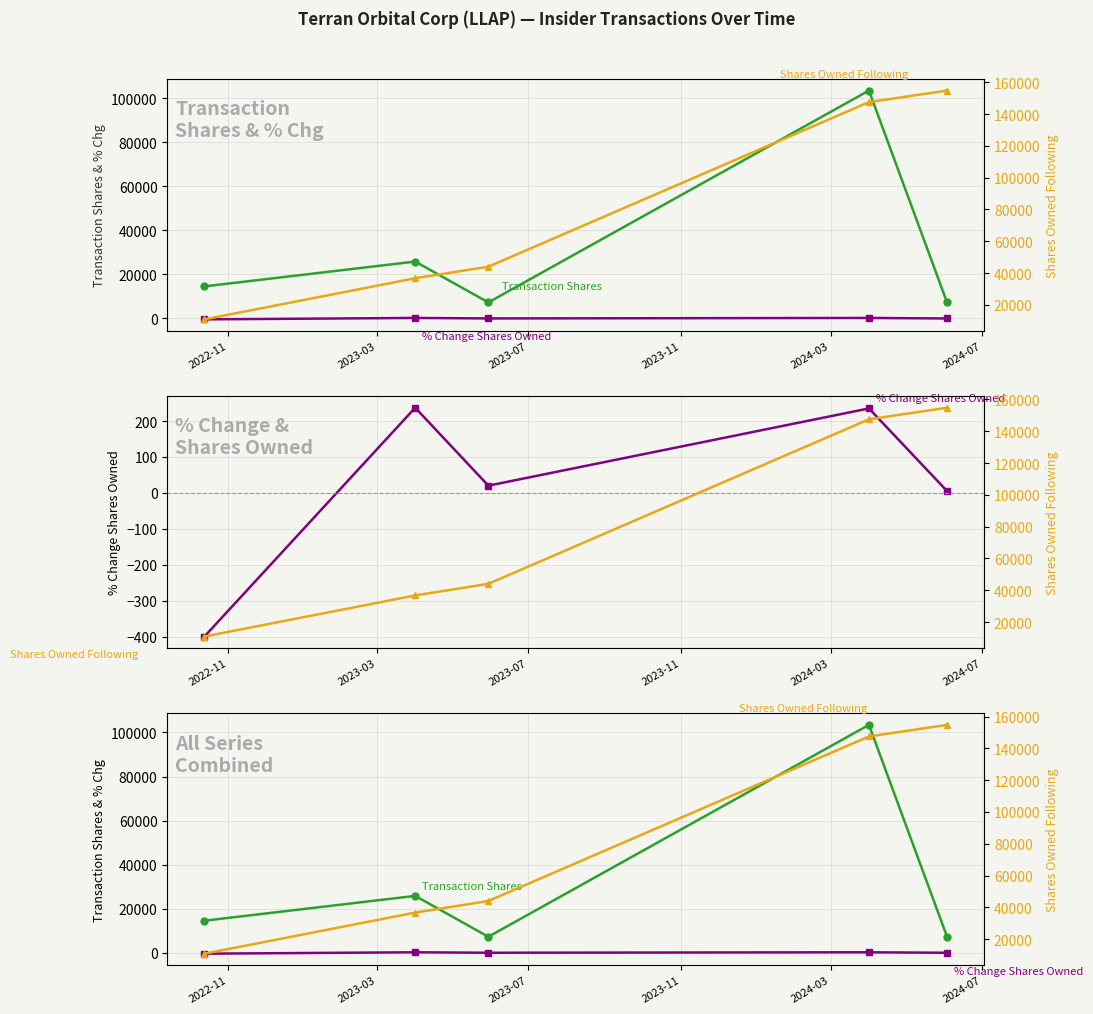

Which has a higher value, 2022-11 or 2023-07?

2022-11